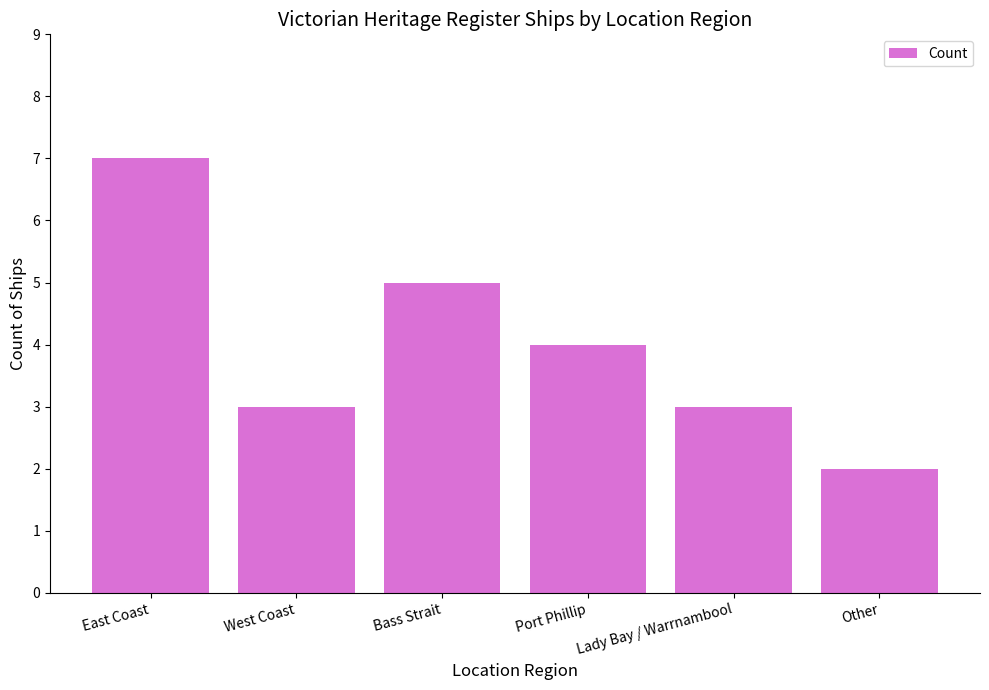

What is the change in value from Bass Strait to Other?

-3